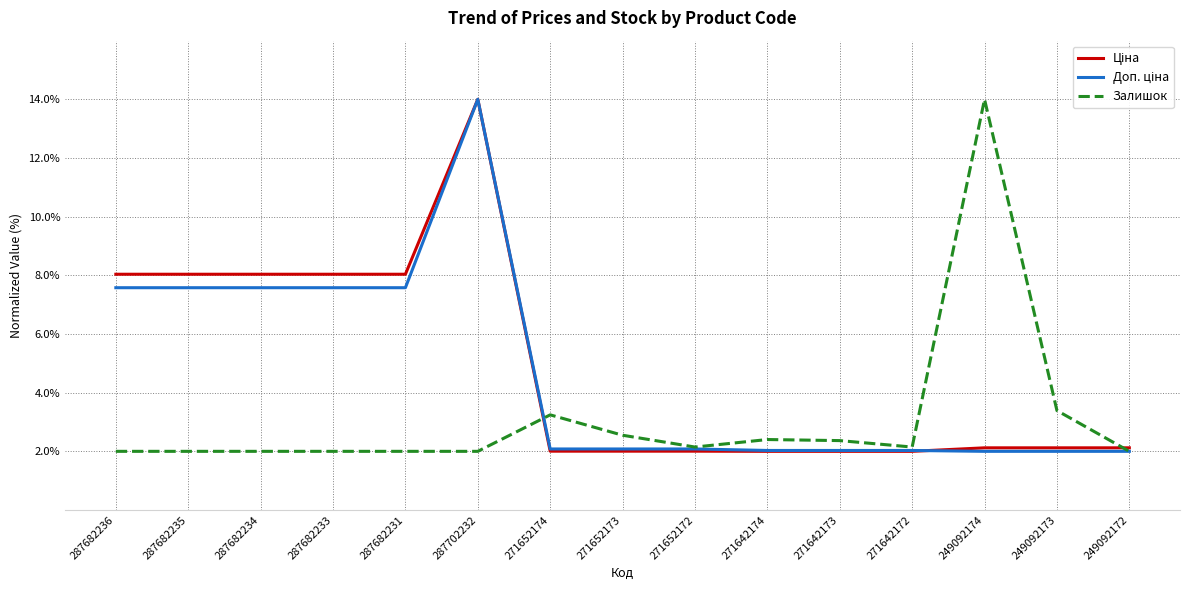

What position from the right is 287702232?

10